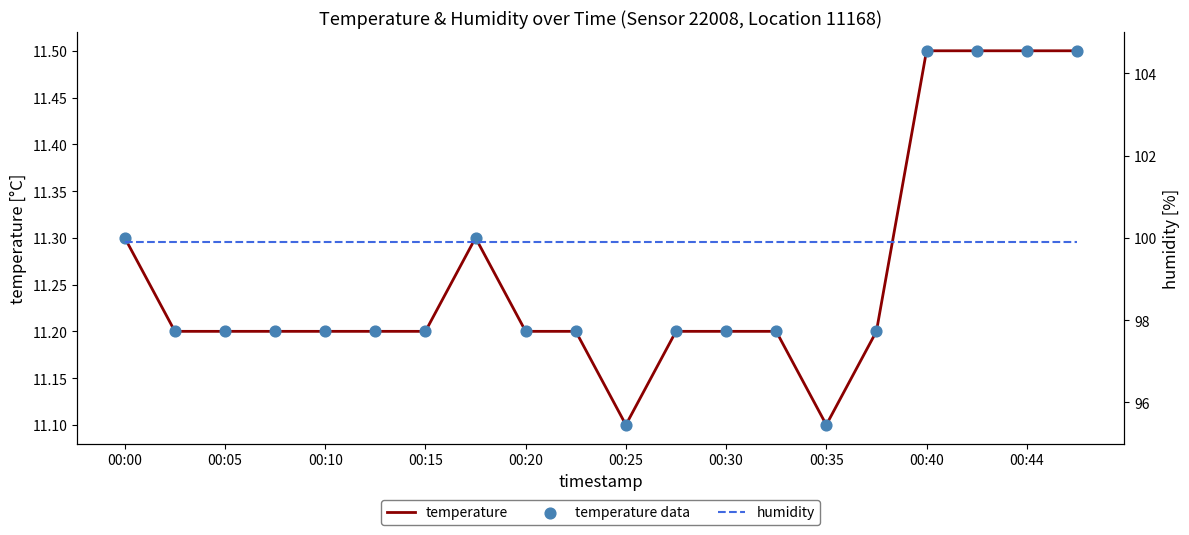

At how many categories does at least one series exceed 23?

20